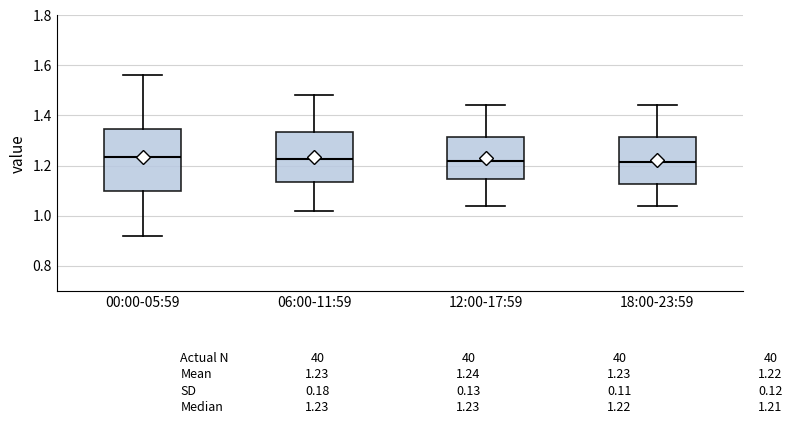

Comparing the boxes themselves (not the whiskers), which one is the tallest?

00:00-05:59